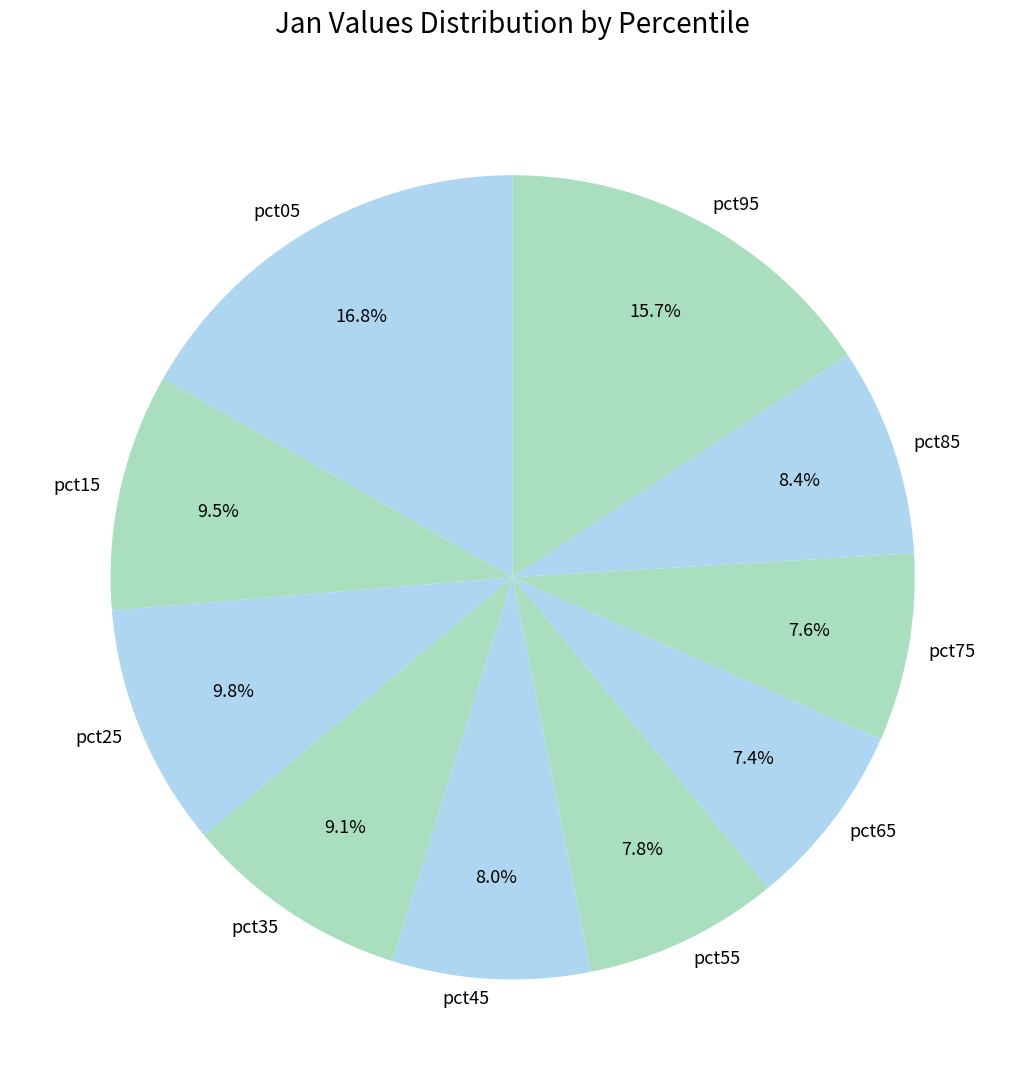

True or false: pct55 accounts for 18% of the total.

False